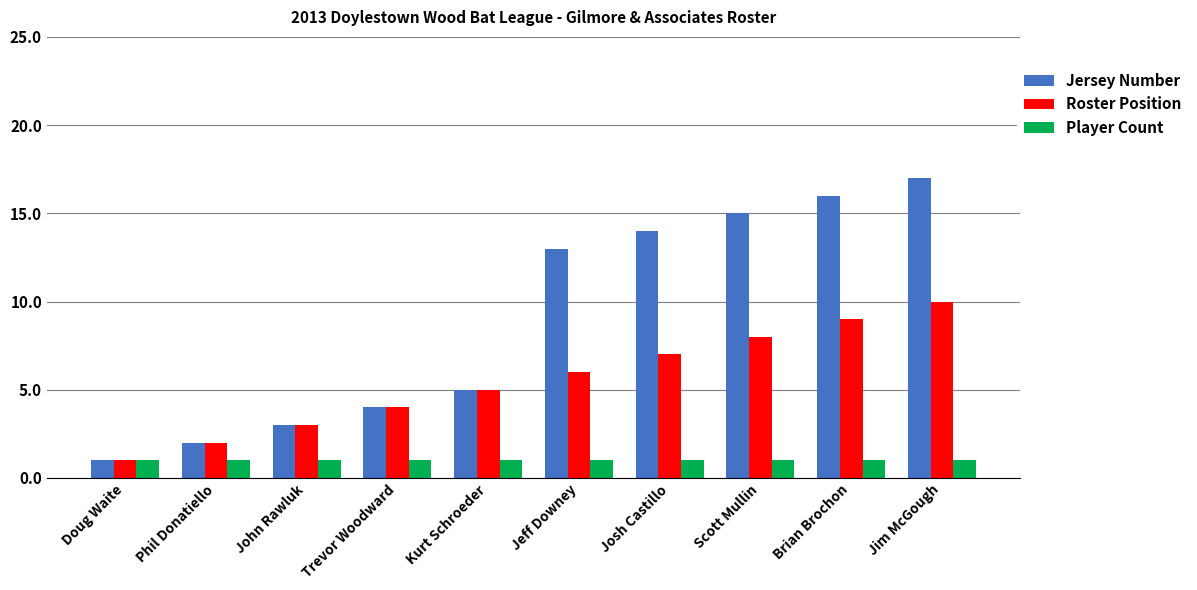

What is the difference between the Jersey Number values at Trevor Woodward and Kurt Schroeder?

1